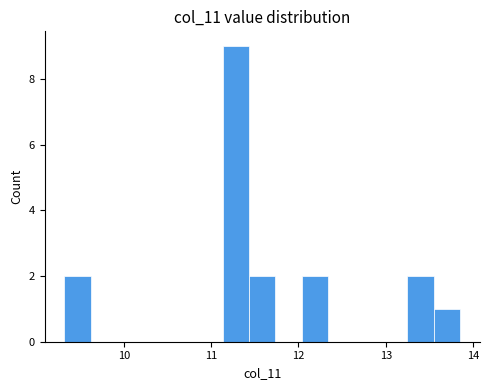

Around what value on the x-axis is the tallest bar? Give the approximate position of its centre, as read against the axis.

11.3